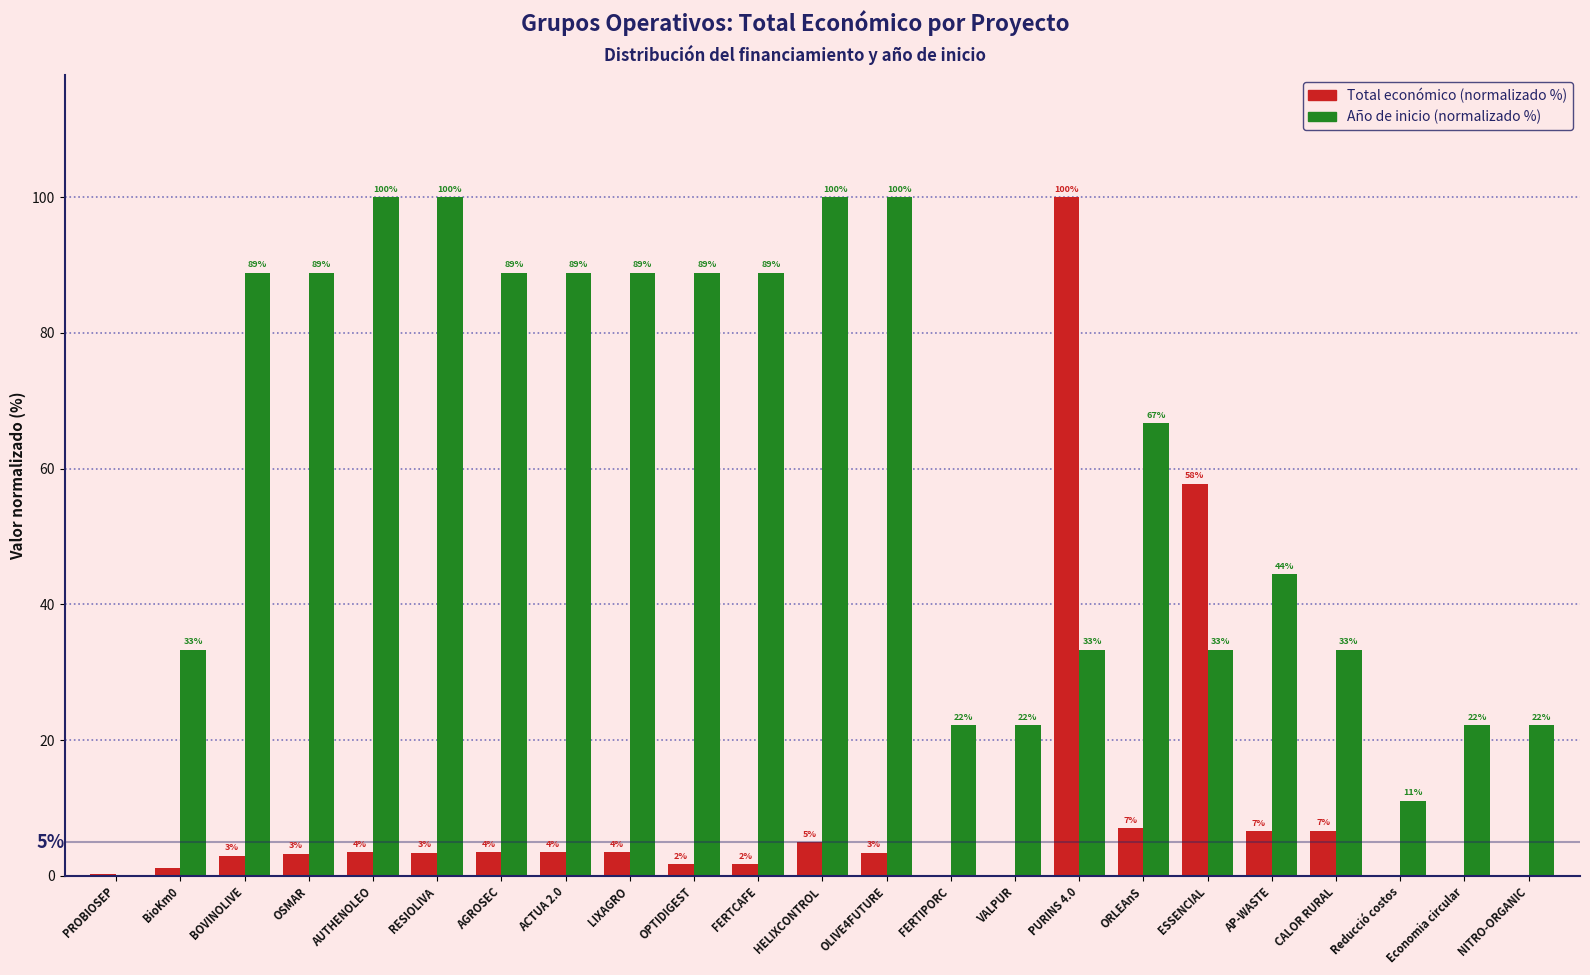

What is the sum of the Año de inicio (normalizado %) values at BioKm0 and ORLEAnS?

100.0